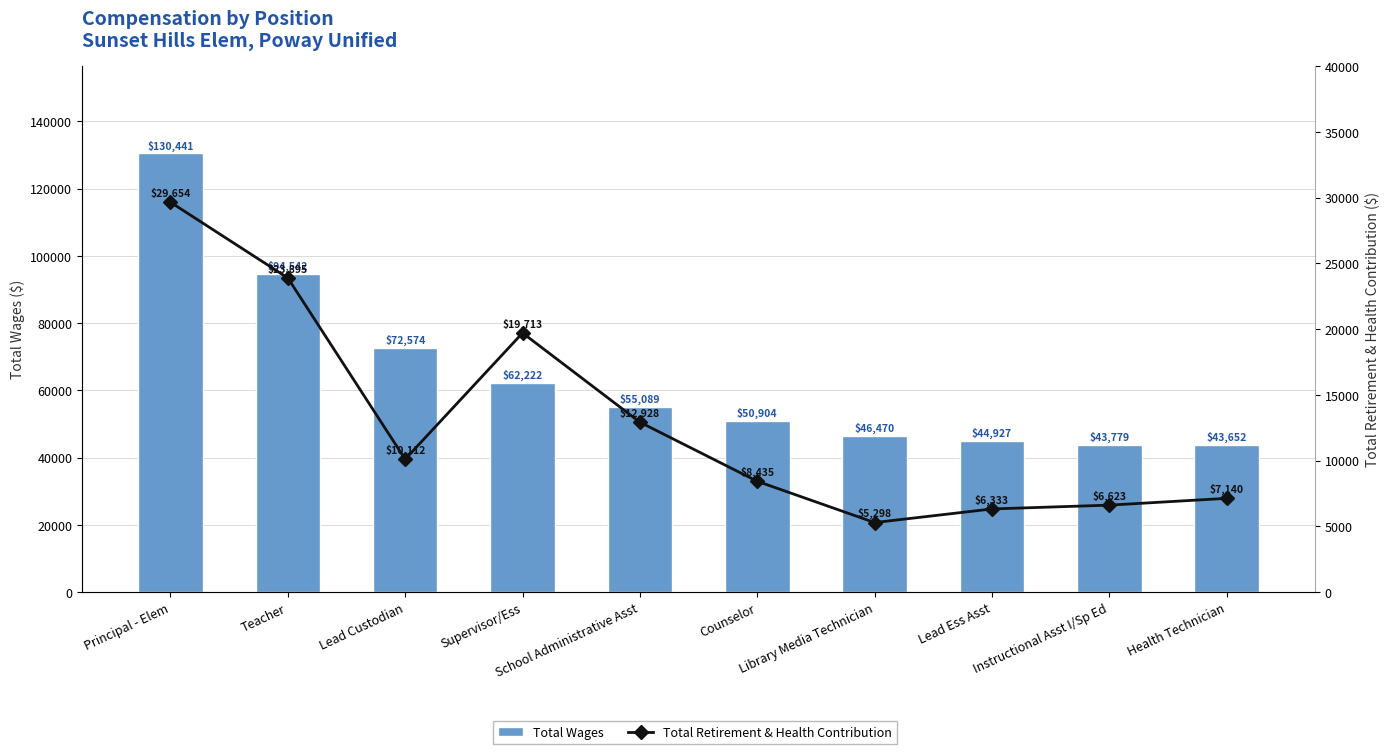

What is the average value of the Total Retirement & Health Contribution series?

13013